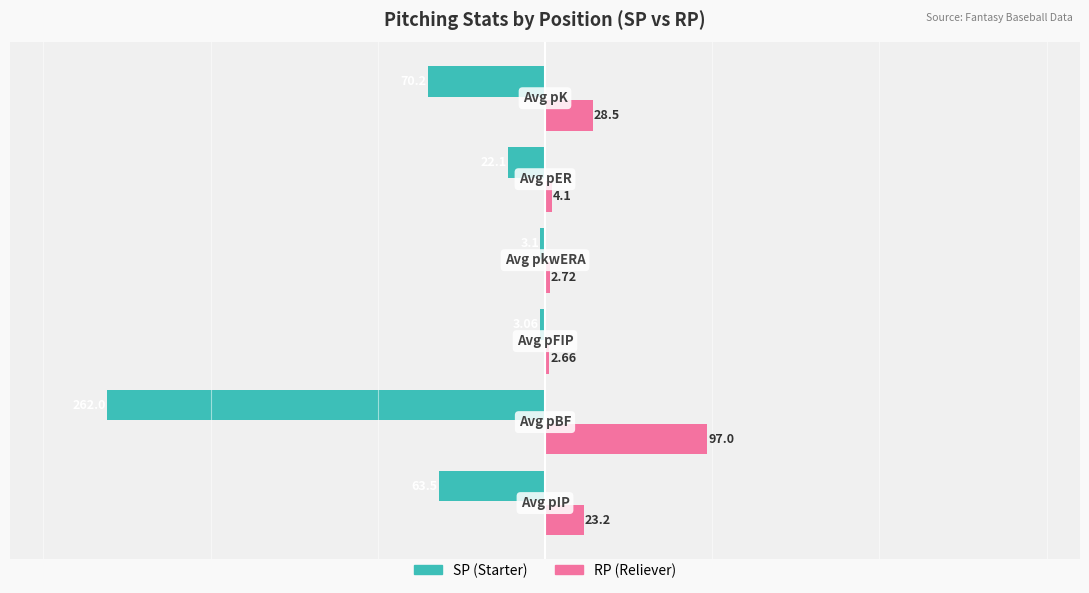

What is the value of the RP bar at the 4th from the left?

2.7